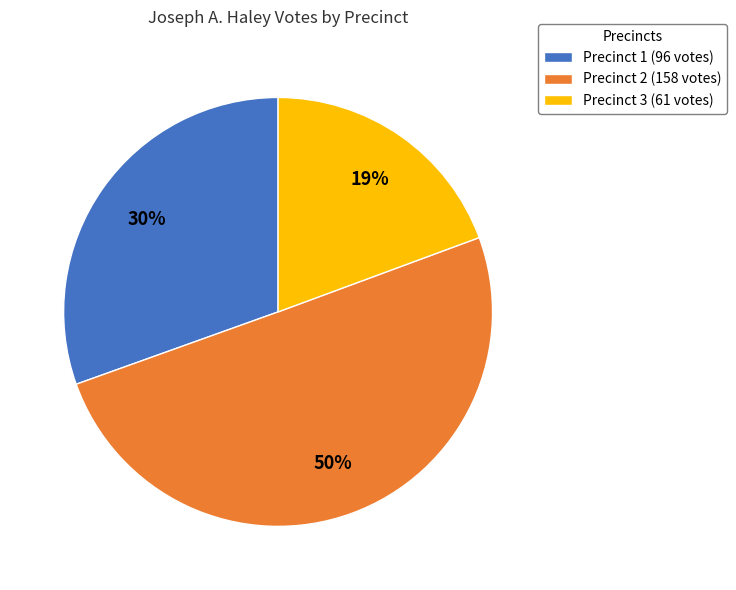

Is the sum of Precinct 2 (158 votes) and Precinct 1 (96 votes) greater than half?

Yes